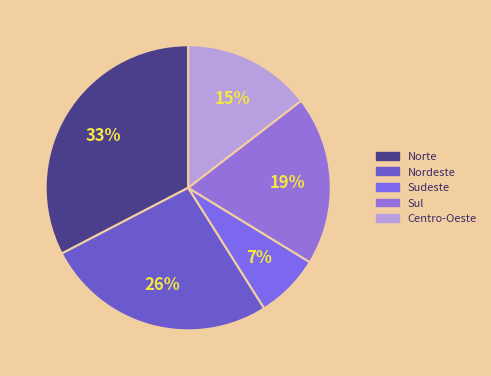

Which slice is the smallest?

Sudeste